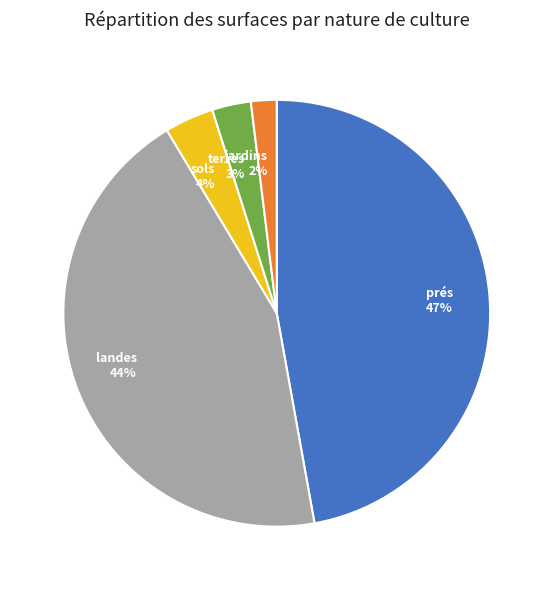

What is the smallest slice in the pie chart?

jardins 2%